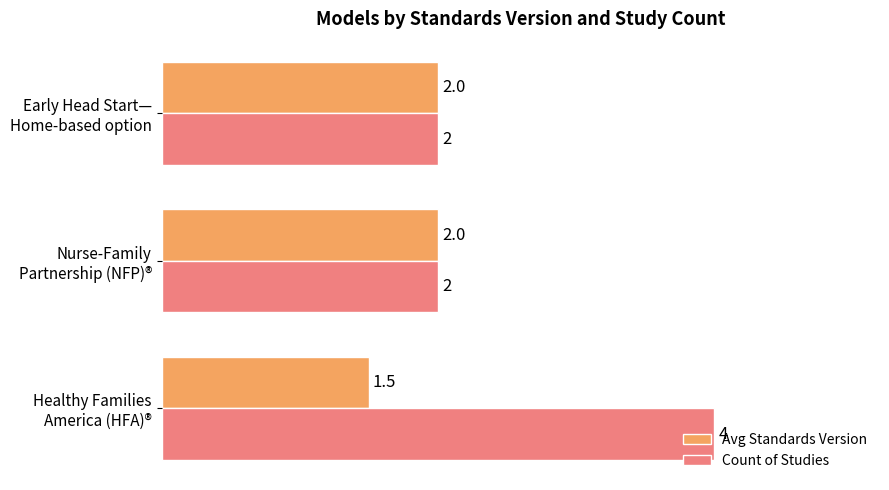

Which series has the largest range (max minus min)?

Count of Studies